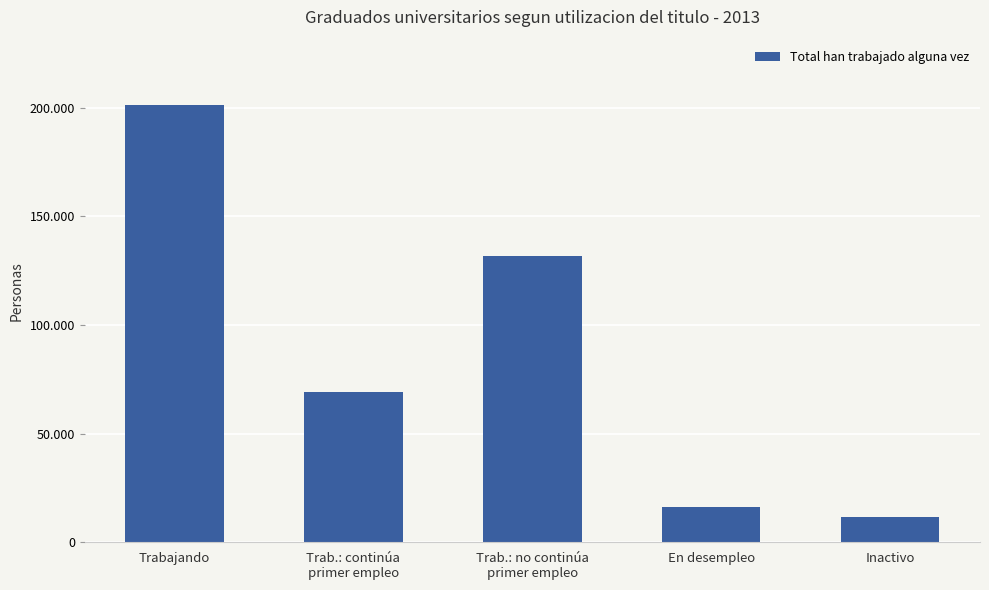

The value at Trabajando is 201138. True or false?

True